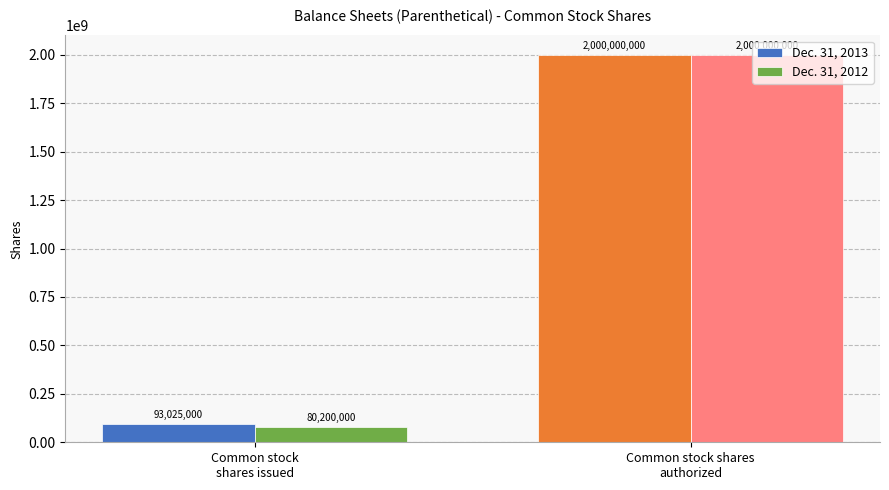

Is the value of Dec. 31, 2012 at Common stock
shares issued greater than the value of Dec. 31, 2013 at Common stock shares
authorized?

No